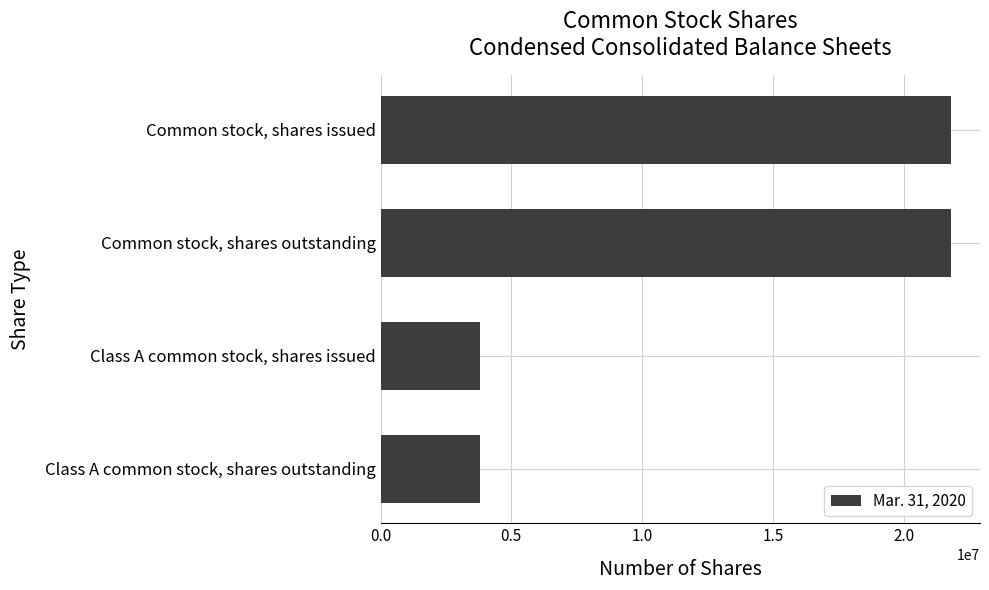

Count the number of data series in this chart.

1